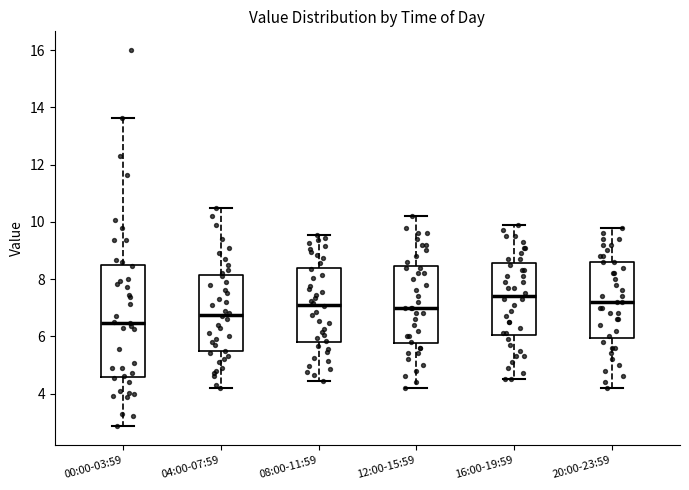

Where does the lower whisker of the box for 04:00-07:59 end on the y-axis? The values are not printed on the chart, so give them approximately, as read against the axis.

4.2